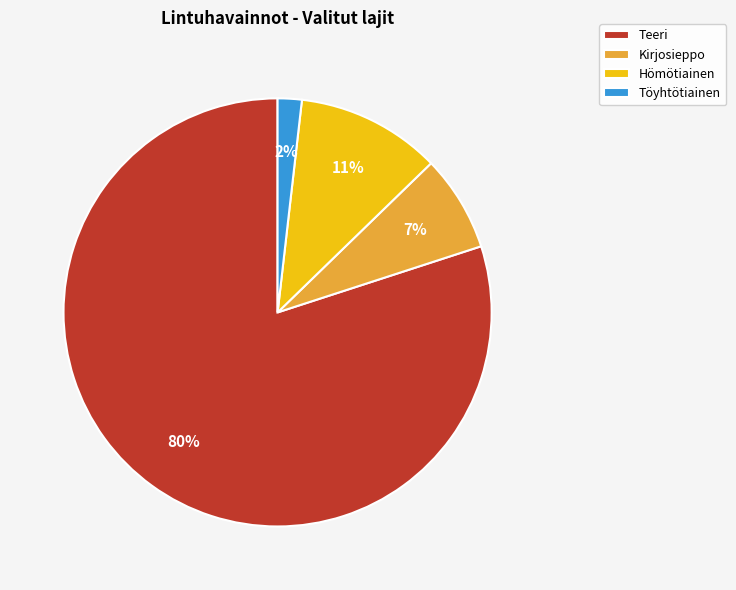

Does any single category account for the majority?

Yes